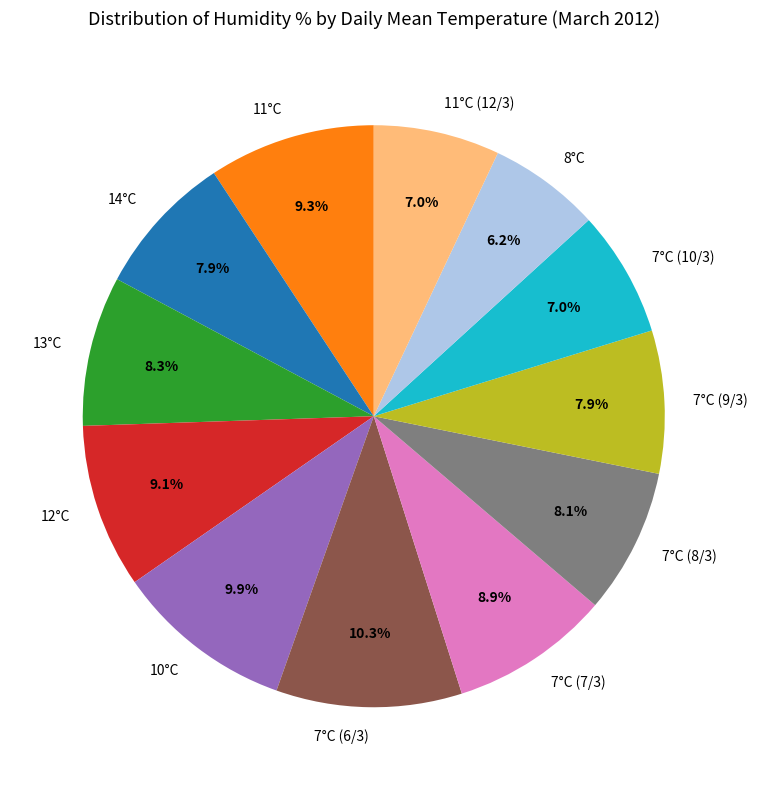

What is the smallest slice in the pie chart?

8°C